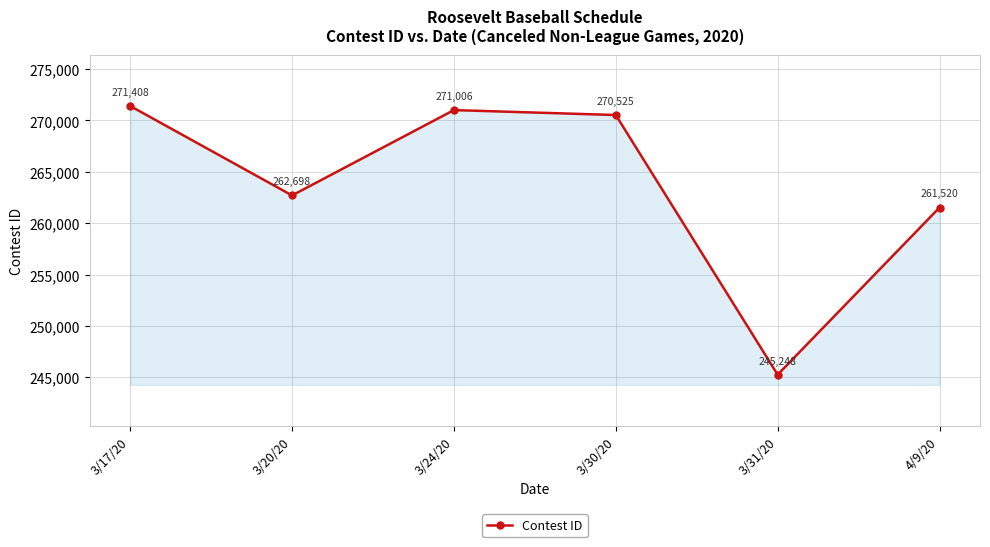

What is the change in value from 3/17/20 to 3/31/20?

-26160